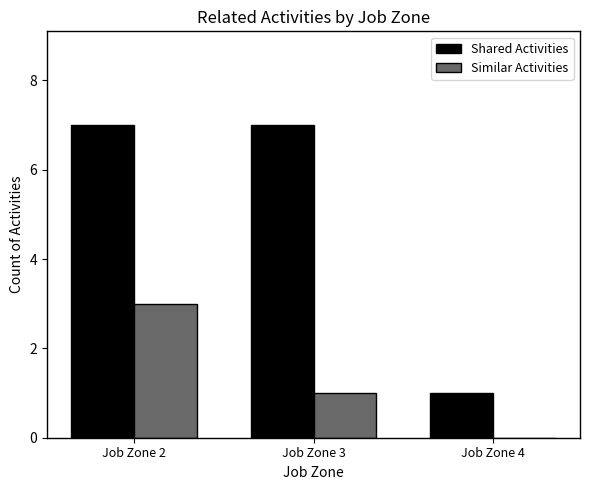

True or false: Shared Activities has a value of 1 at Job Zone 2.

False